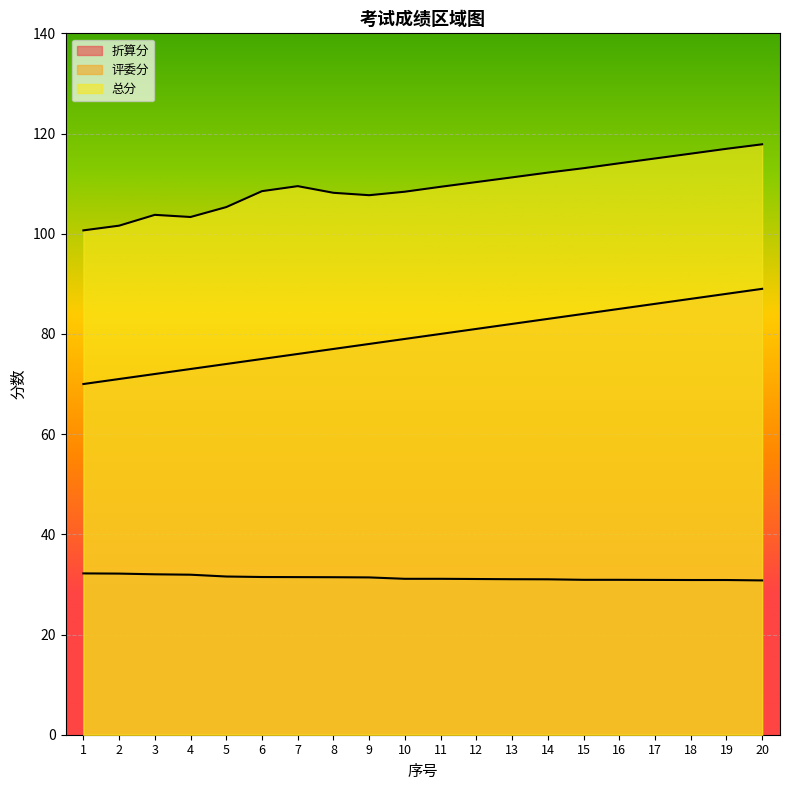

What is the minimum value shown in the chart?

30.8